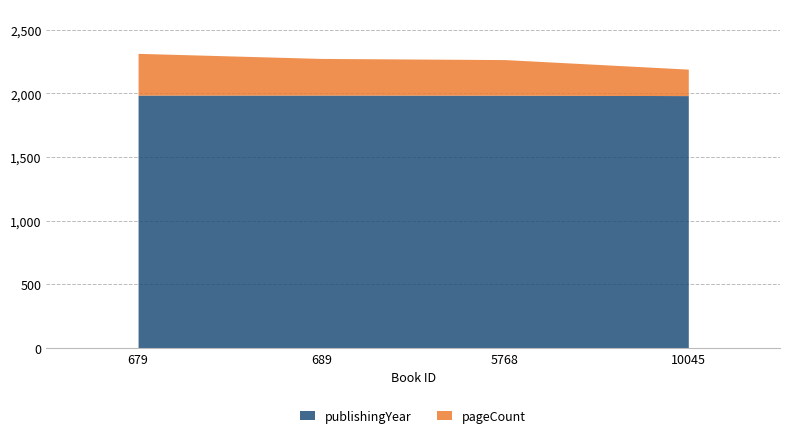

What is the difference between the maximum and minimum values in the pageCount series?

120